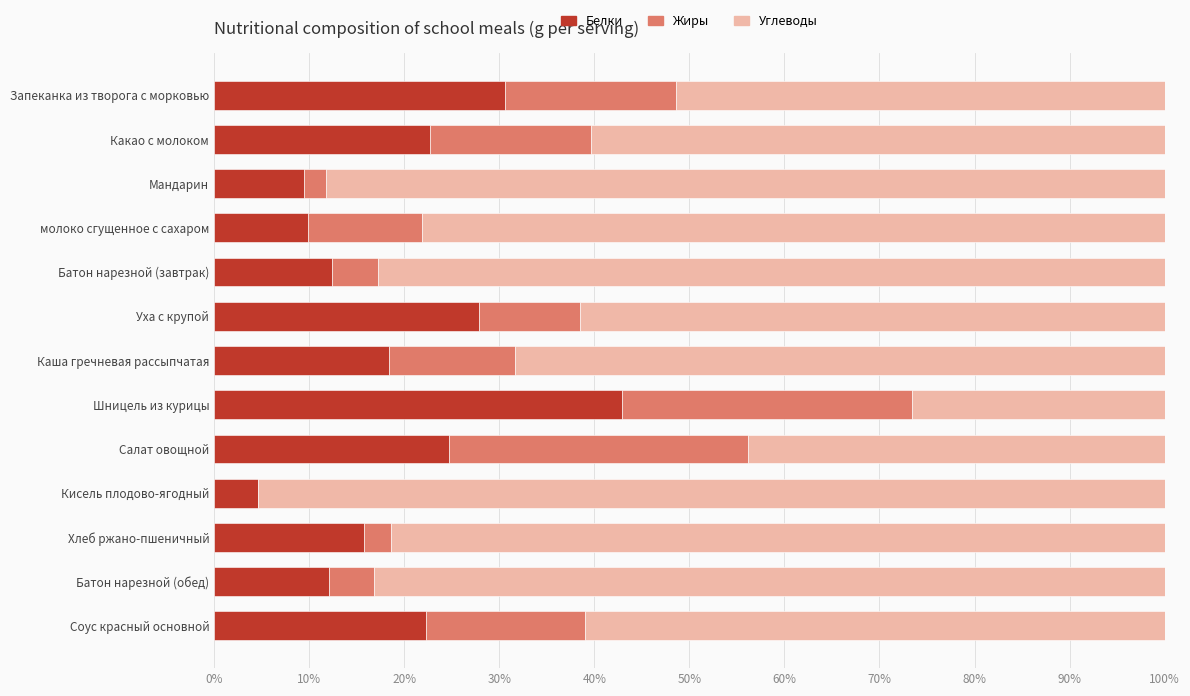

How many categories are shown in the chart?

13